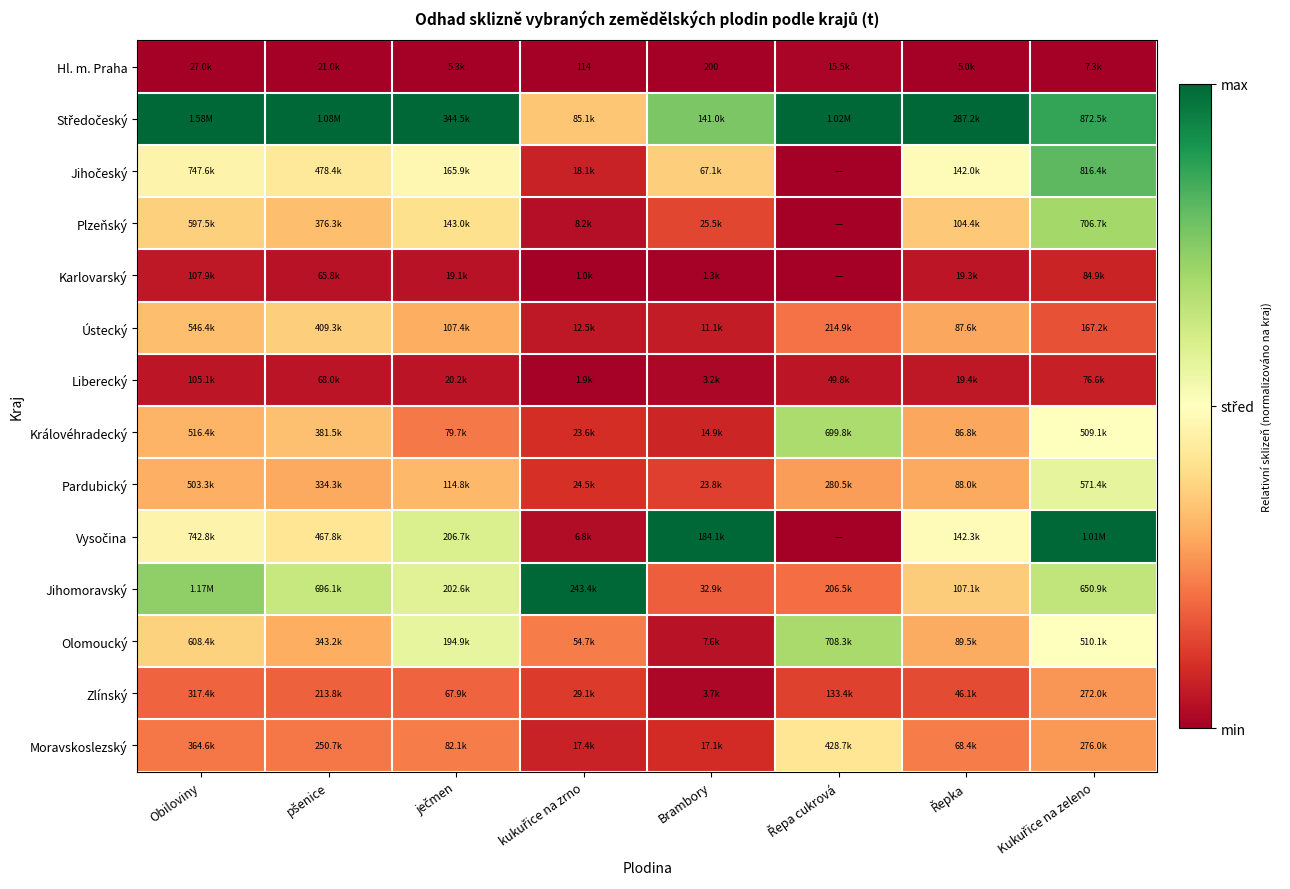

True or false: Zlínský has a value of 0.0 at kukuřice na zrno.

False